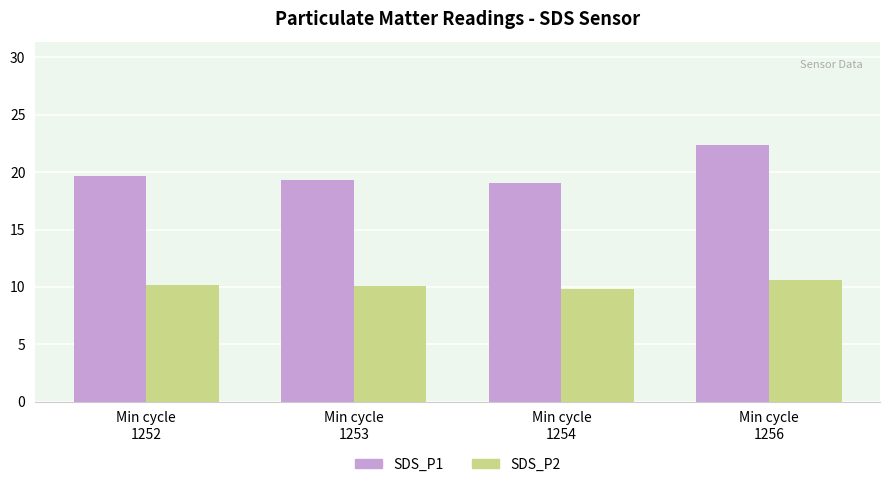

Is the value of SDS_P1 at Min cycle
1256 greater than the value of SDS_P2 at Min cycle
1252?

Yes